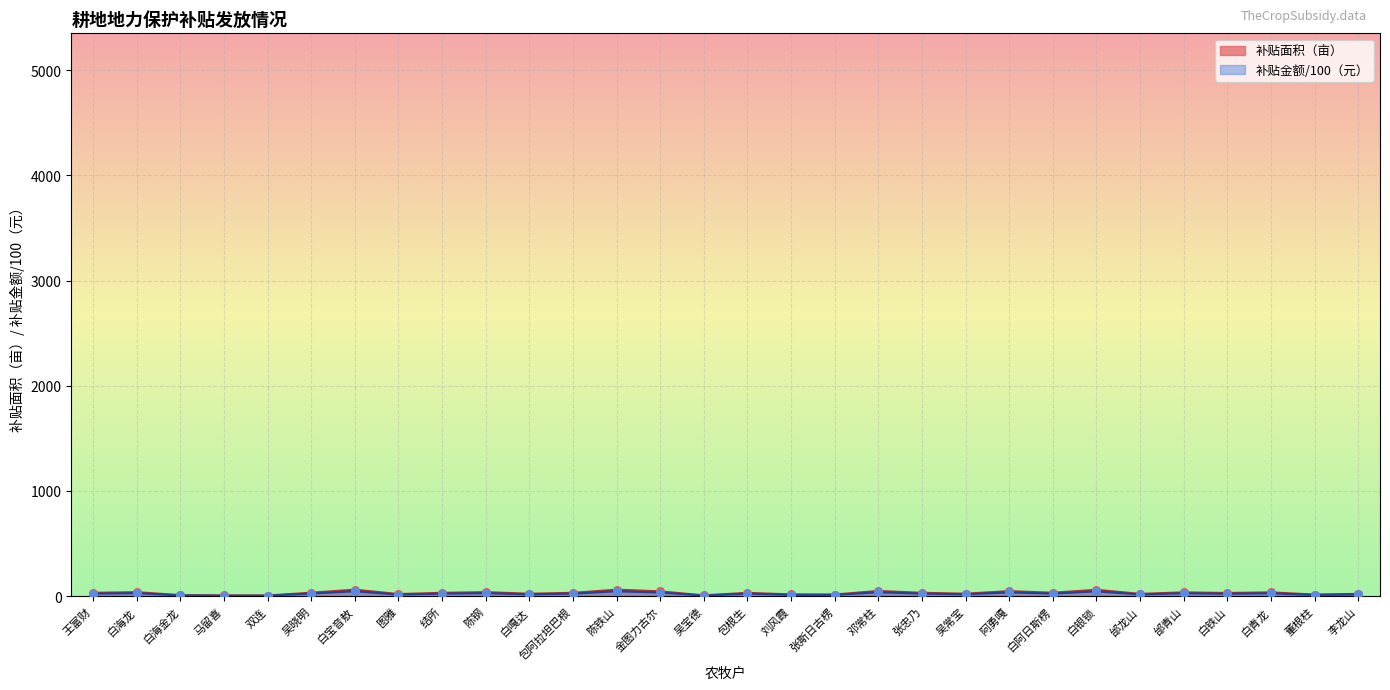

What are all the series names shown in the legend?

补贴面积, 补贴金额